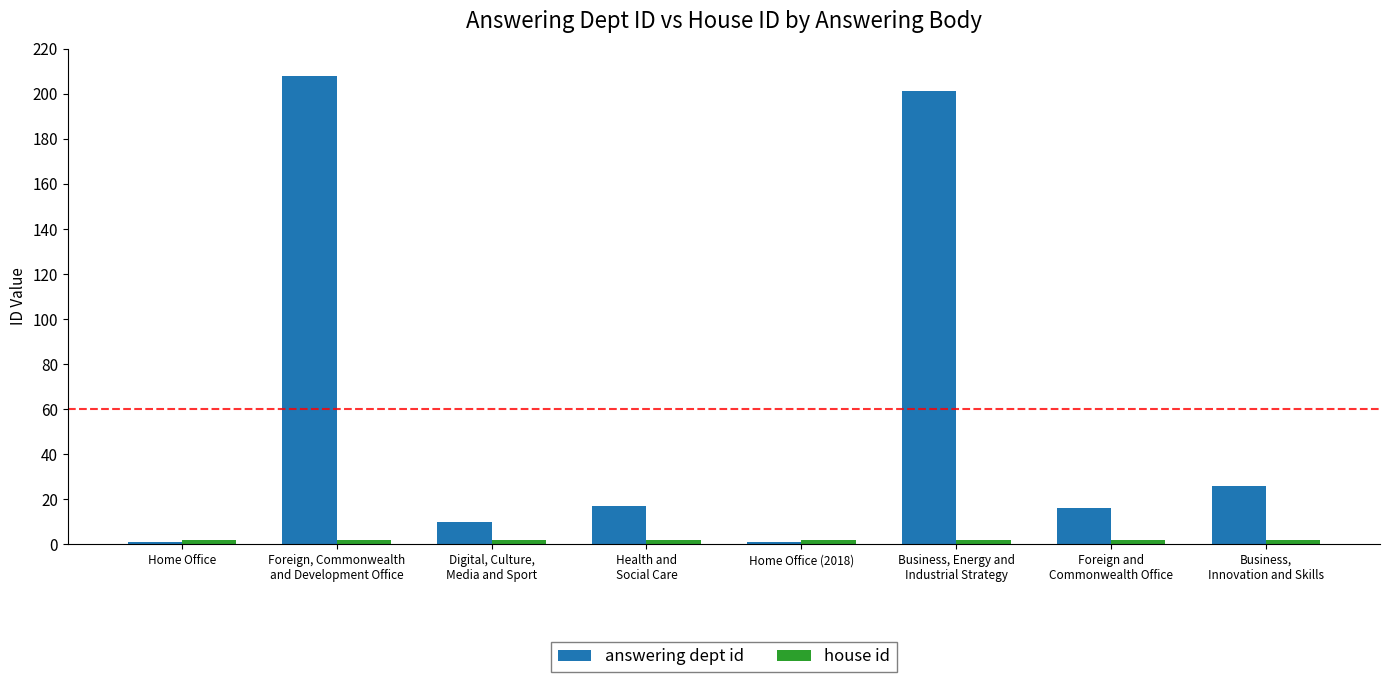

Which series has the widest spread of values?

answering dept id